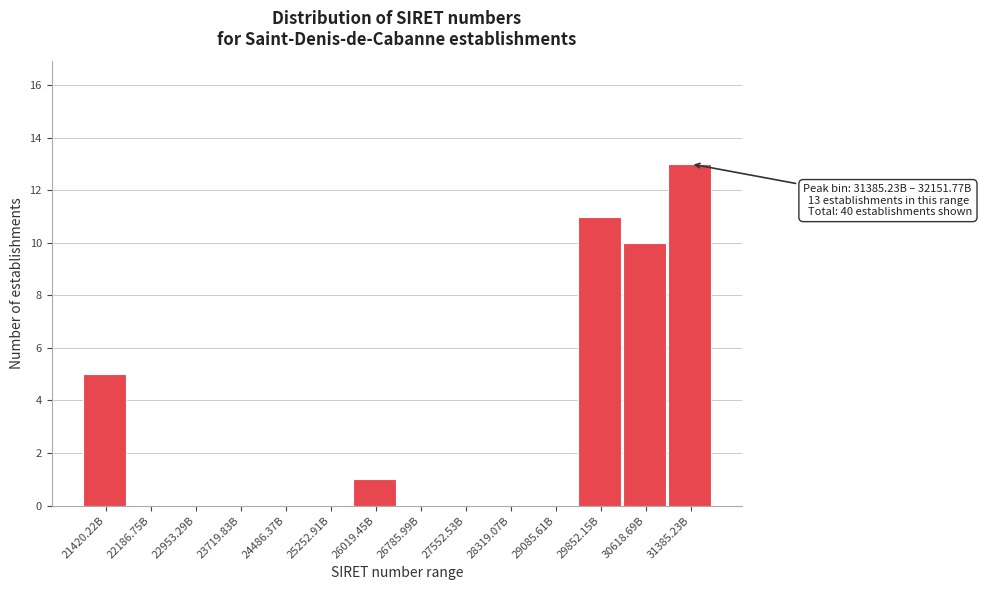

Reading left to right, transcribe all the data shown in this chart.

21420.22B=5	22186.75B=0	22953.29B=0	23719.83B=0	24486.37B=0	25252.91B=0	26019.45B=1	26785.99B=0	27552.53B=0	28319.07B=0	29085.61B=0	29852.15B=11	30618.69B=10	31385.23B=13